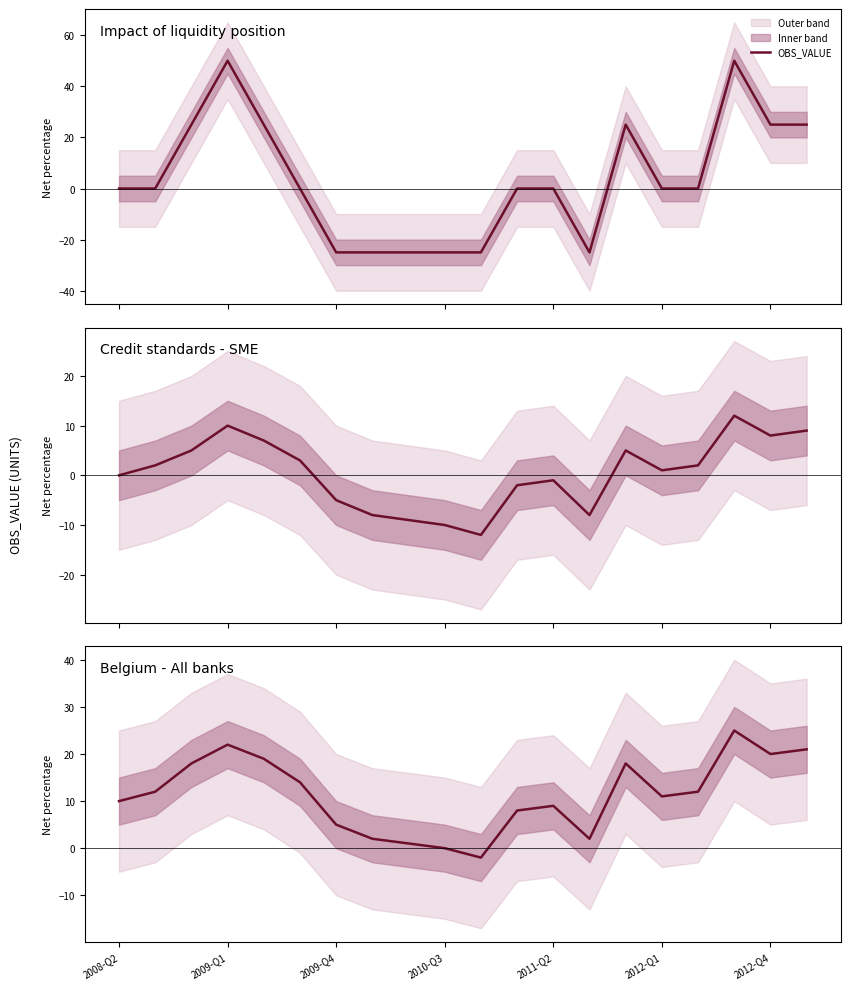

The value at 2009-Q1 is 5. True or false?

False